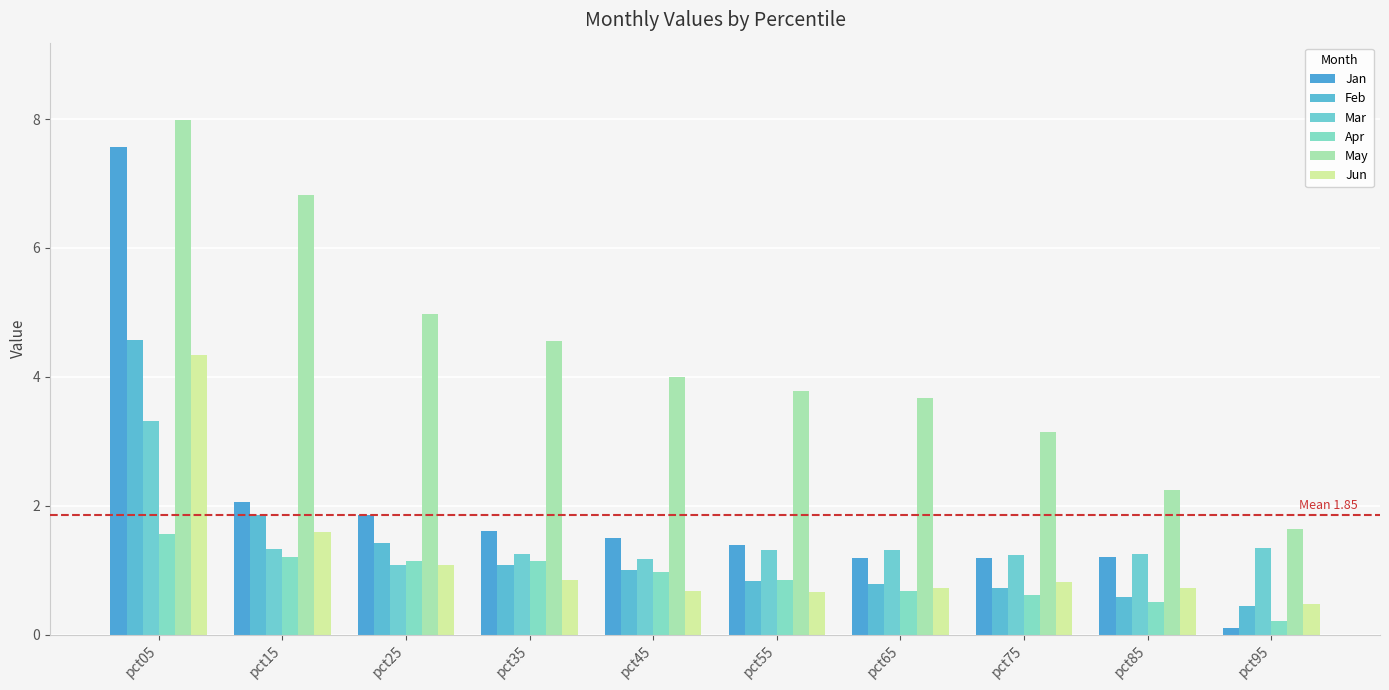

What is the value of the Feb bar at the 9th from the left?

0.6